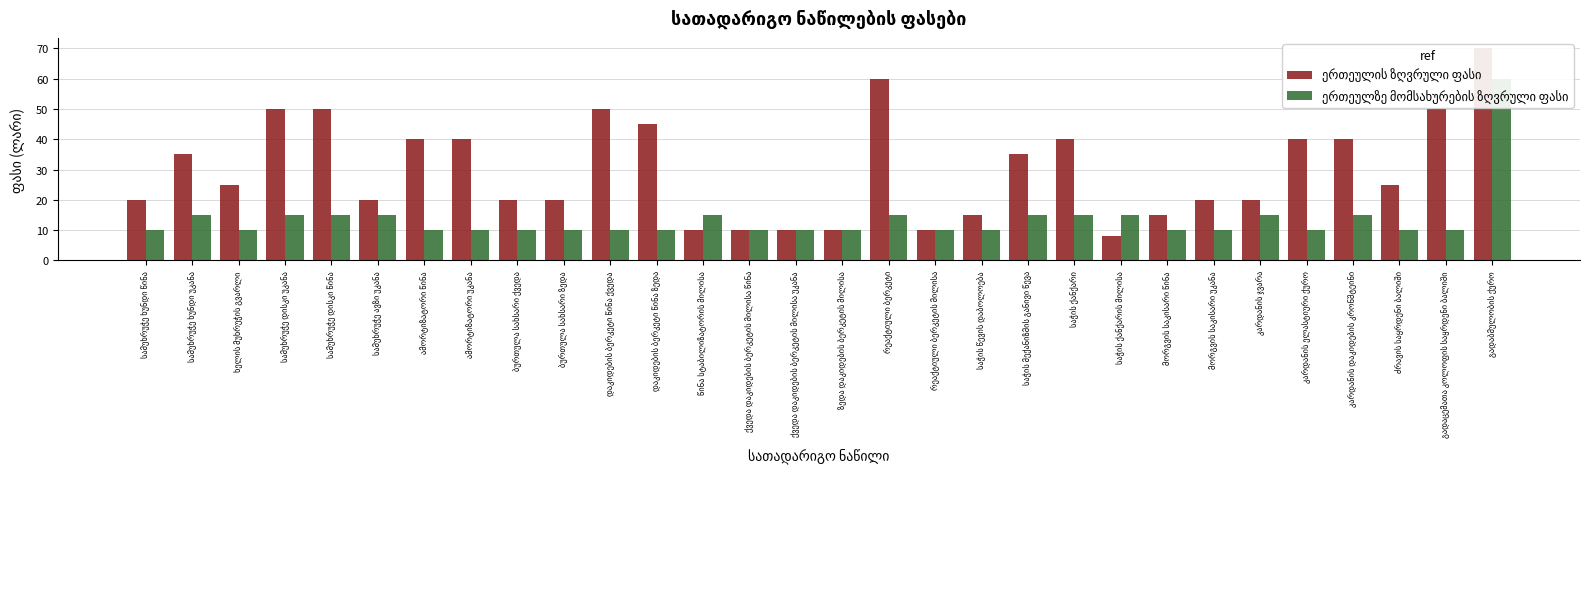

What position from the right is კარდანის ჯვარა?

6